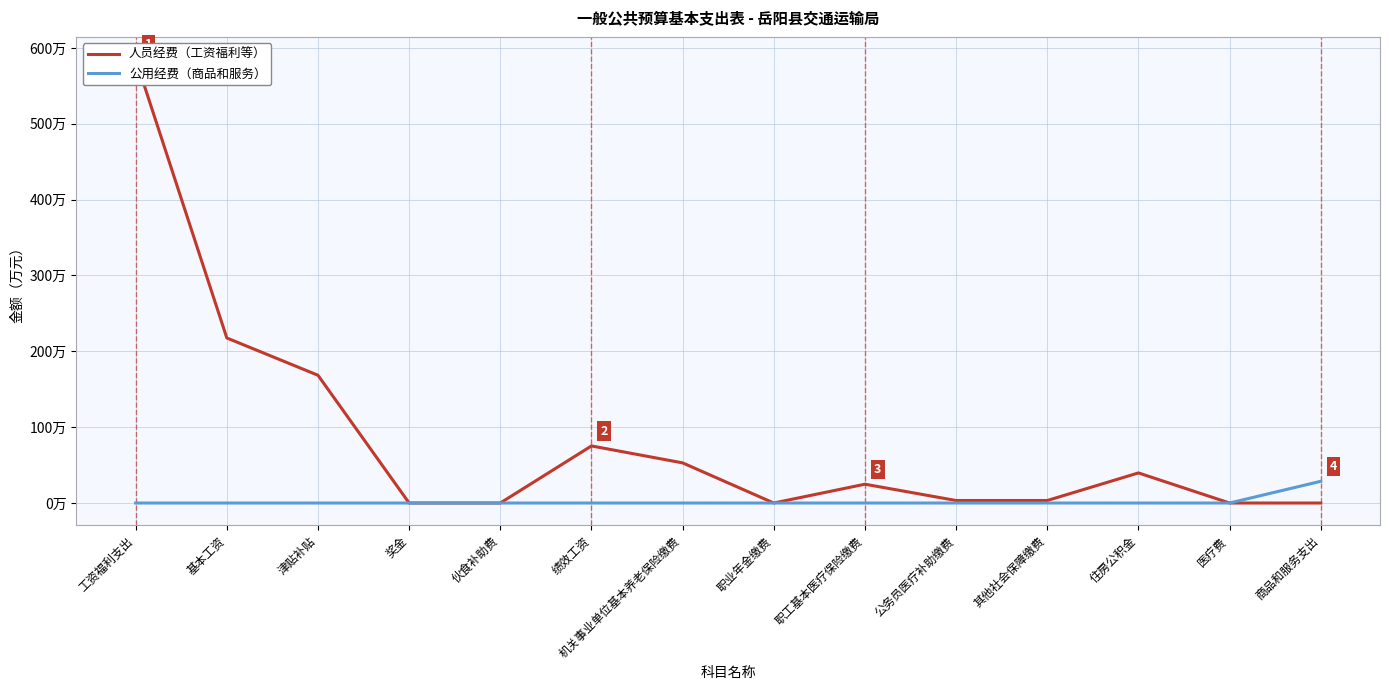

Which series has the widest spread of values?

人员经费